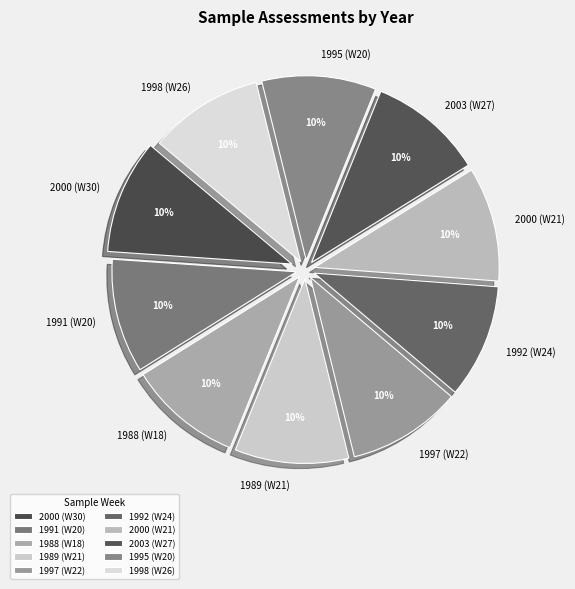

Approximately how many times larger is the value at 1989 (W21) compared to 1997 (W22)?

1.0